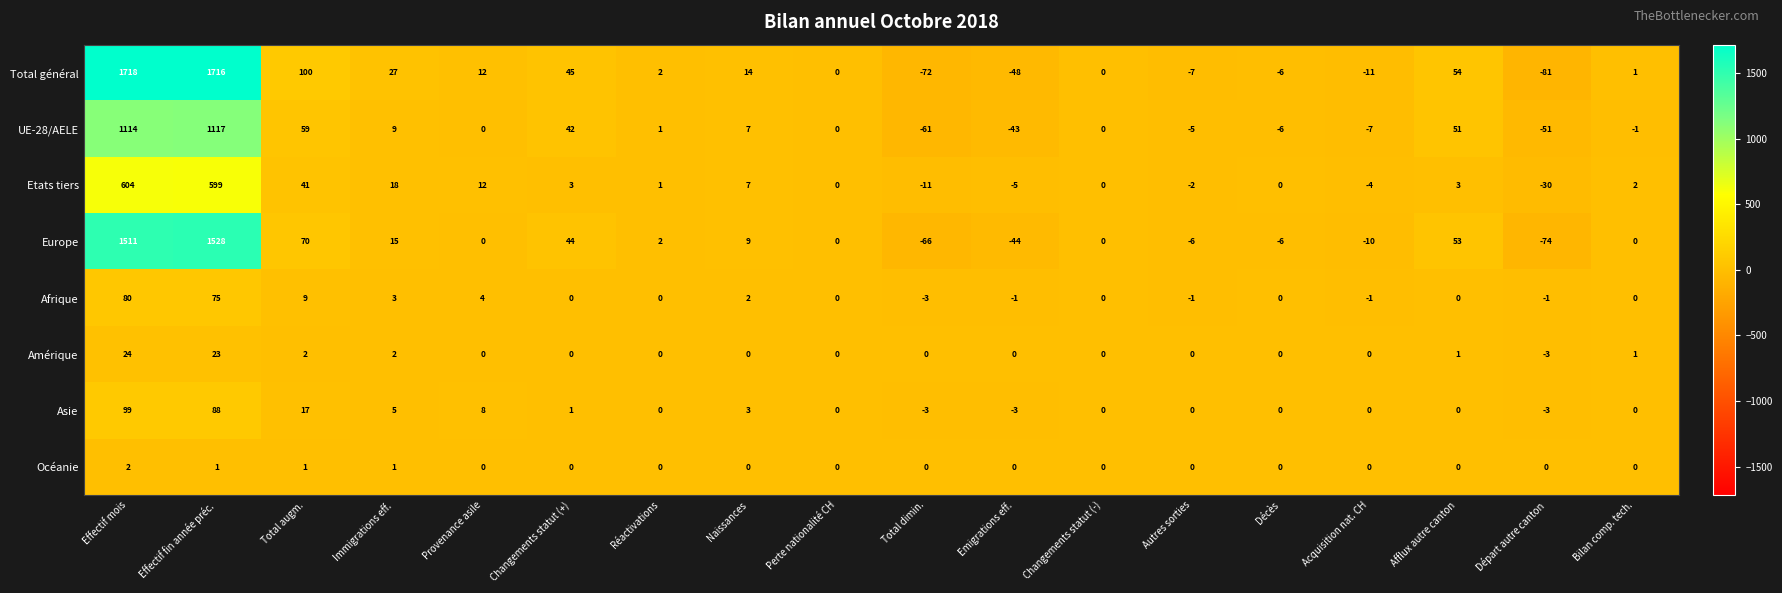

At how many categories does at least one series exceed 1617?

2